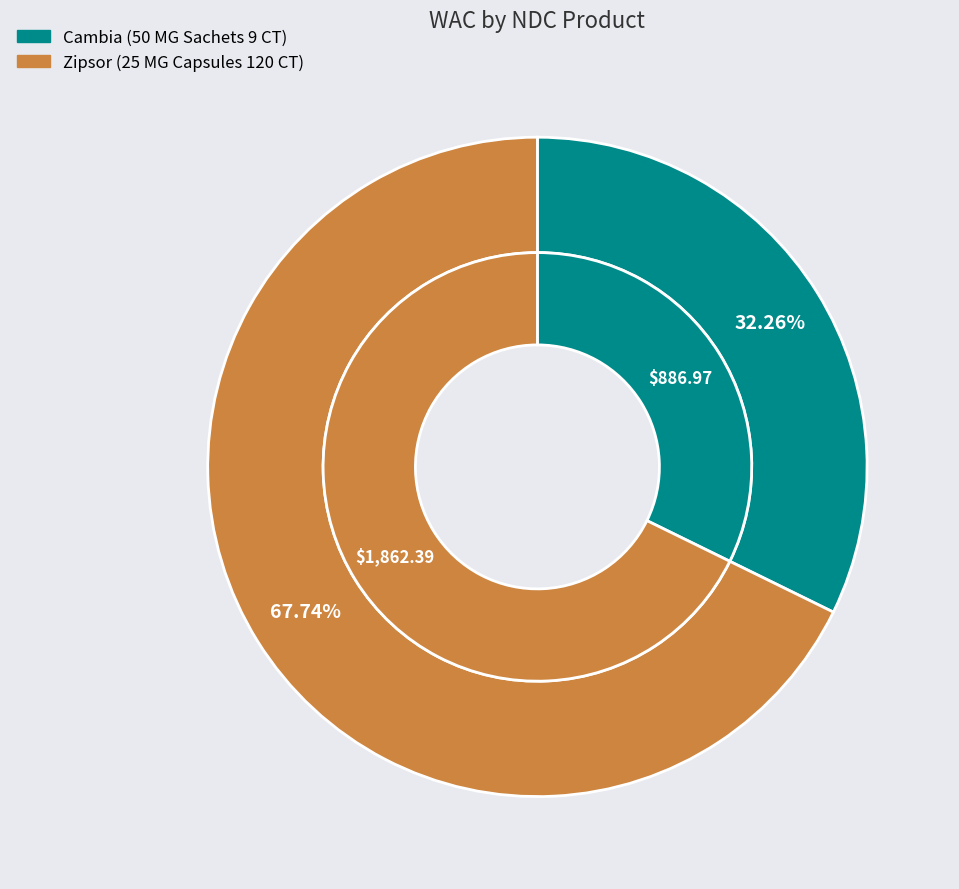

What percentage do 13913001203 and 13913000812 together represent?

100.0%